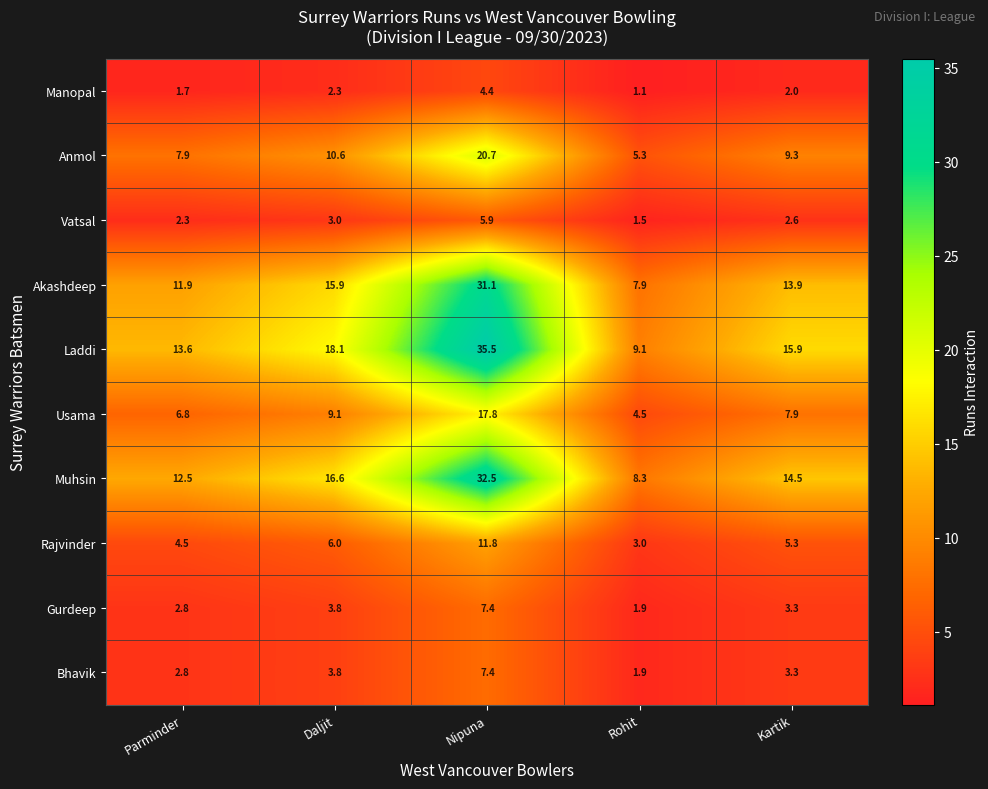

List the labels in order of Bhavik value, largest first.

Nipuna, Daljit, Kartik, Parminder, Rohit